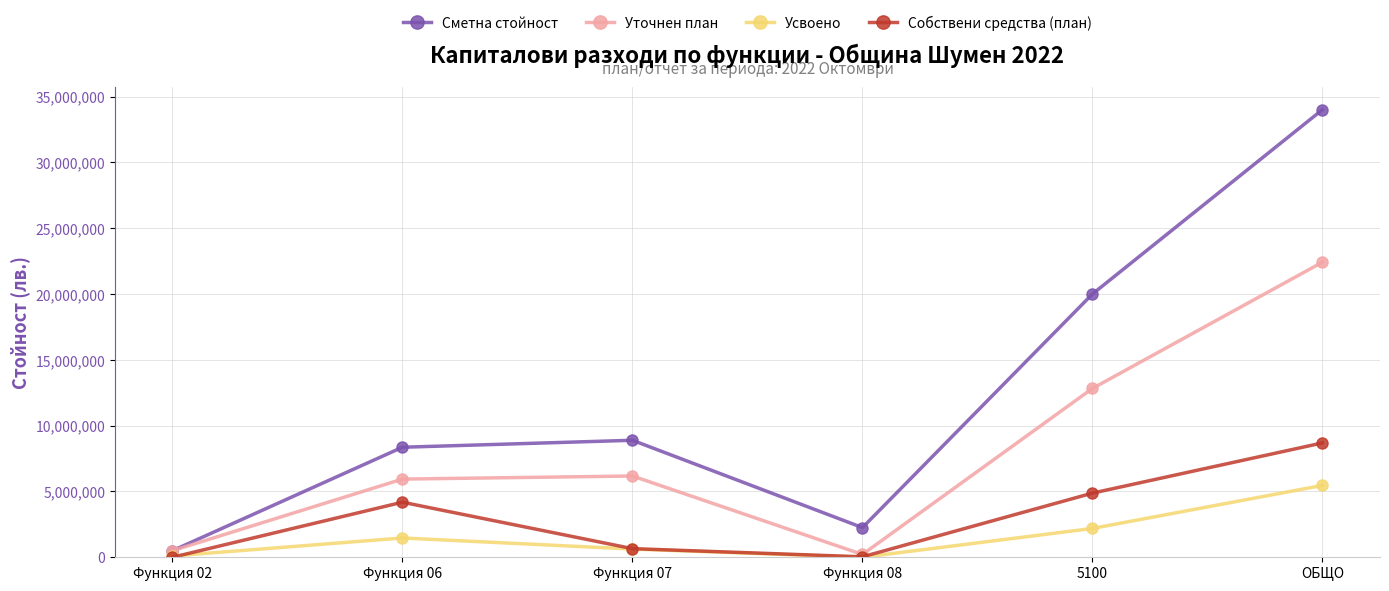

Which series has the largest total across all categories?

Сметна стойност